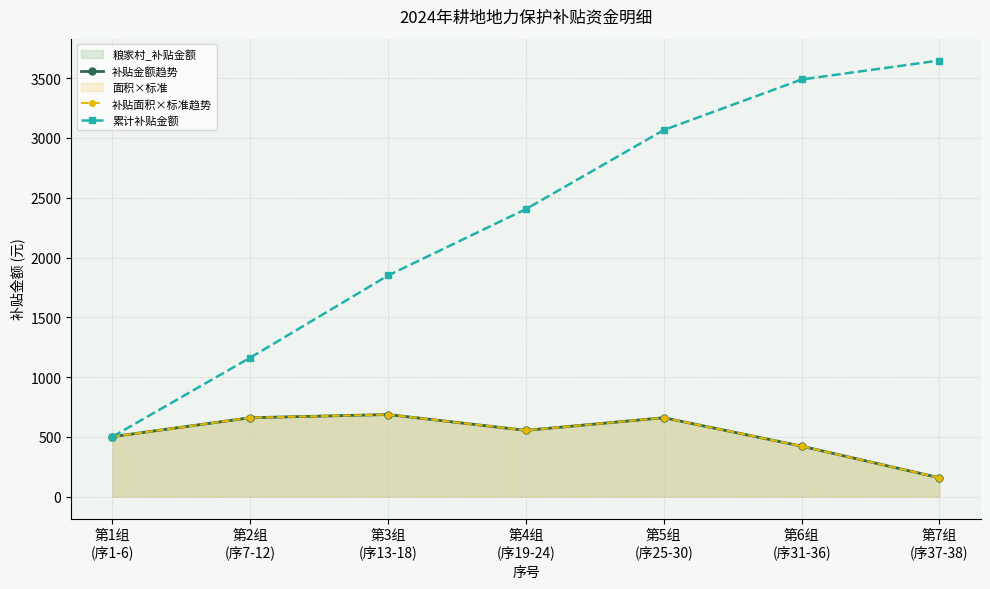

Which has a higher value, 第4组
(序19-24) or 第2组
(序7-12)?

第2组
(序7-12)